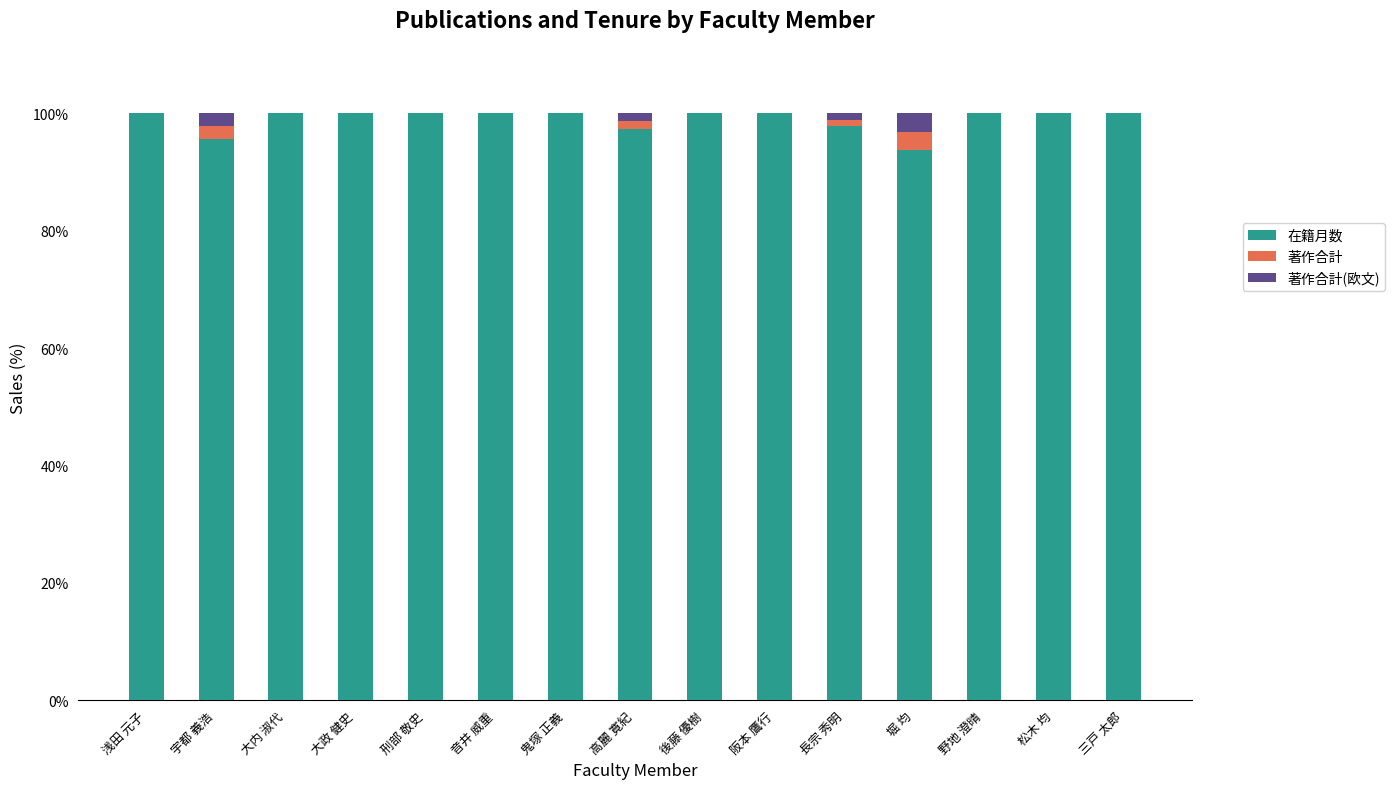

Is it true that 在籍月数 equals 100.0 at 三戸 太郎?

True